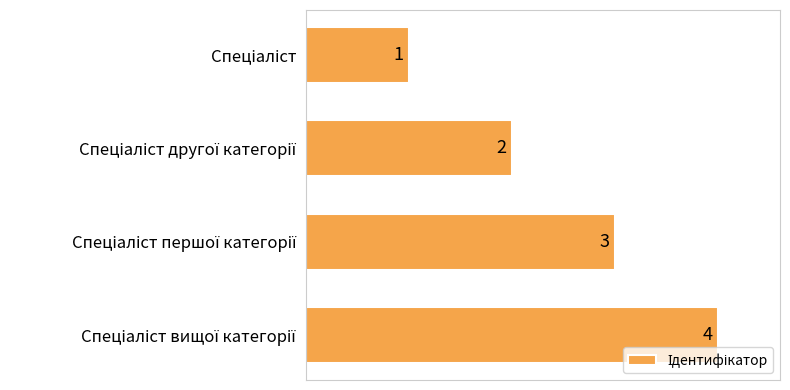

What is the sum of all values?

10